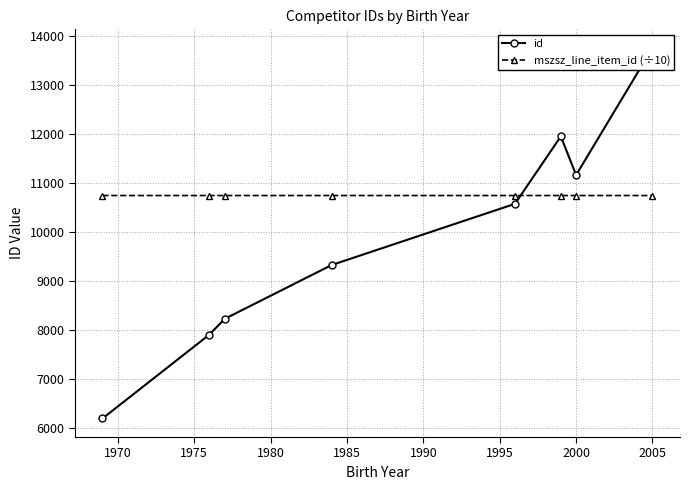

What is the minimum value for id?

6196.0